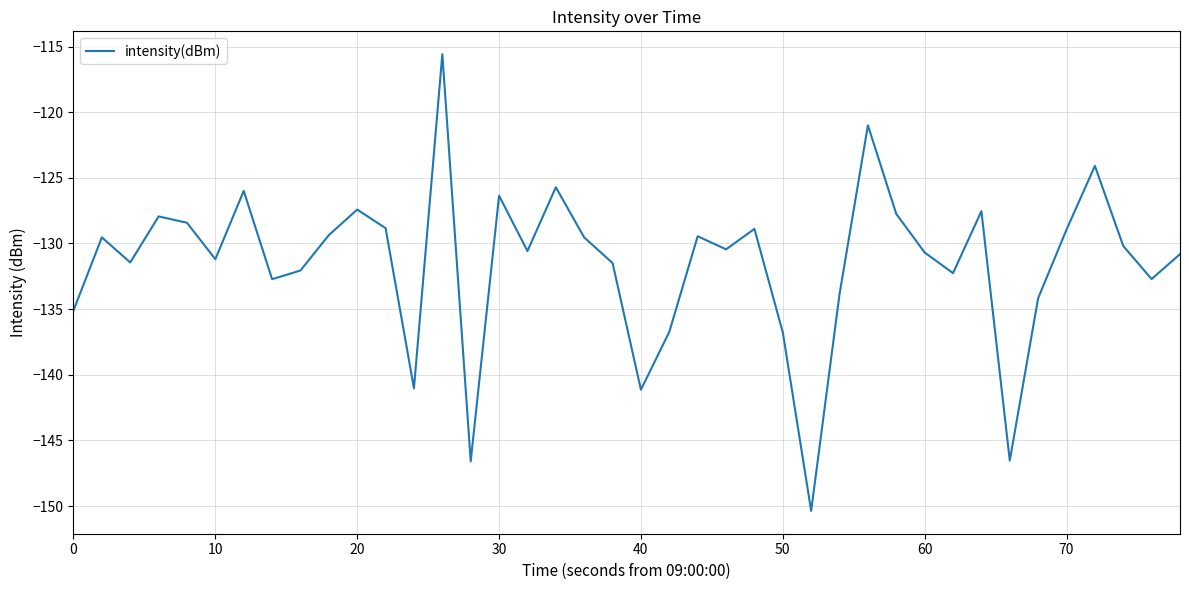

What is the difference between the maximum and minimum values?

34.8